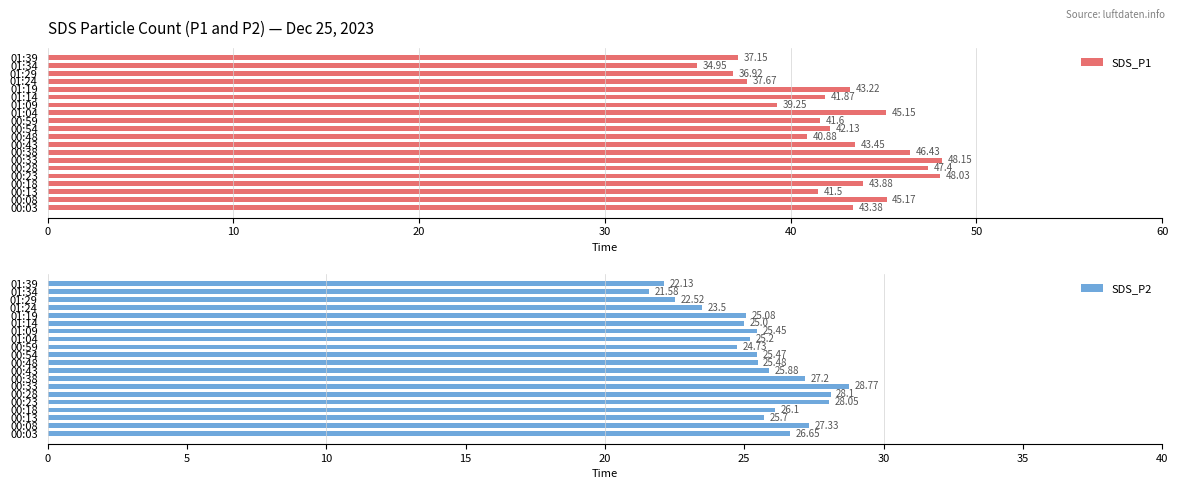

What is the sum of the SDS_P1 values at 00:33 and 01:39?

85.3